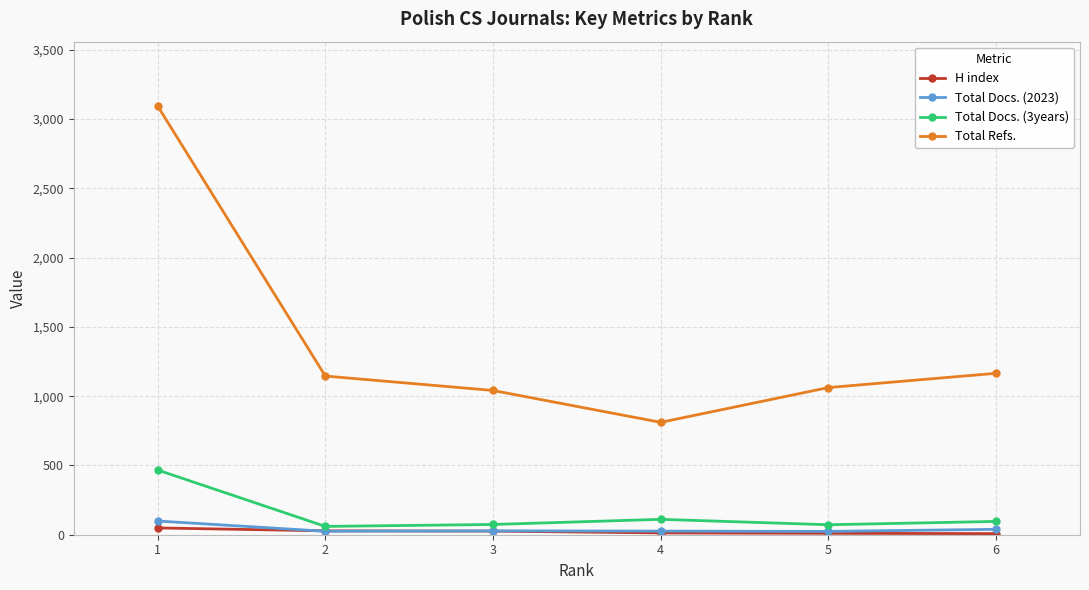

What is the difference between the maximum and second lowest values in the Total Docs. (2023) series?

74